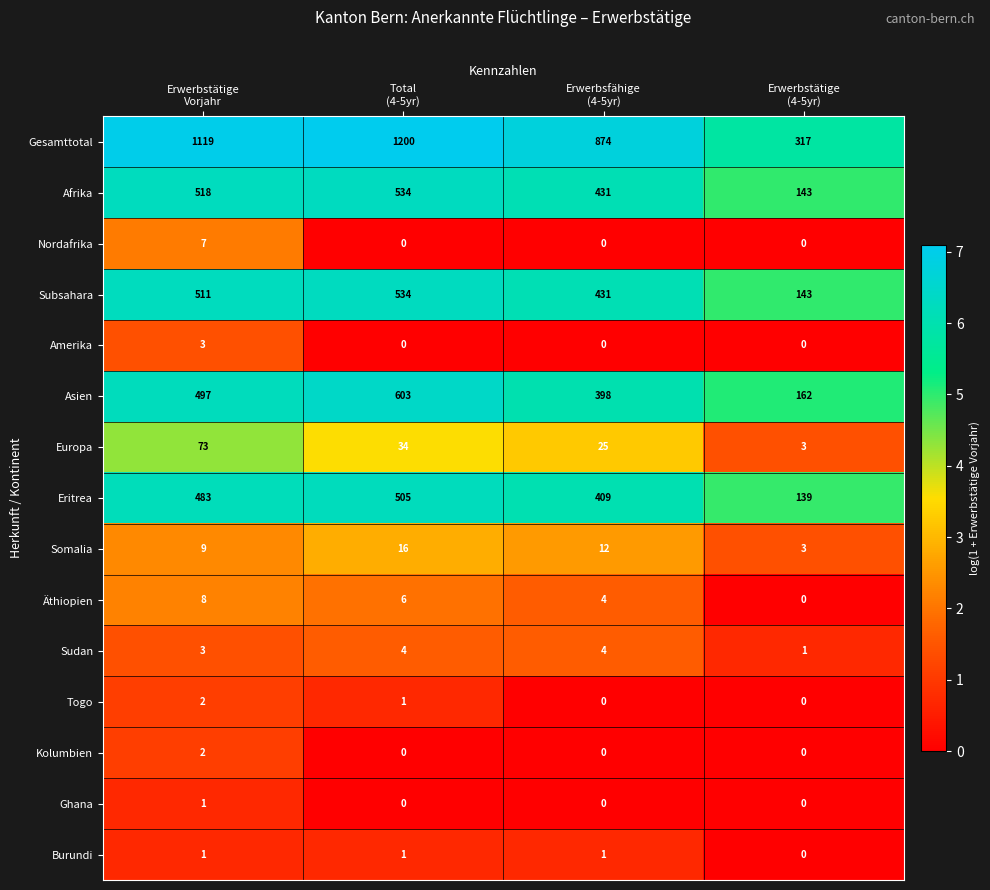

How many series are shown in this chart?

15